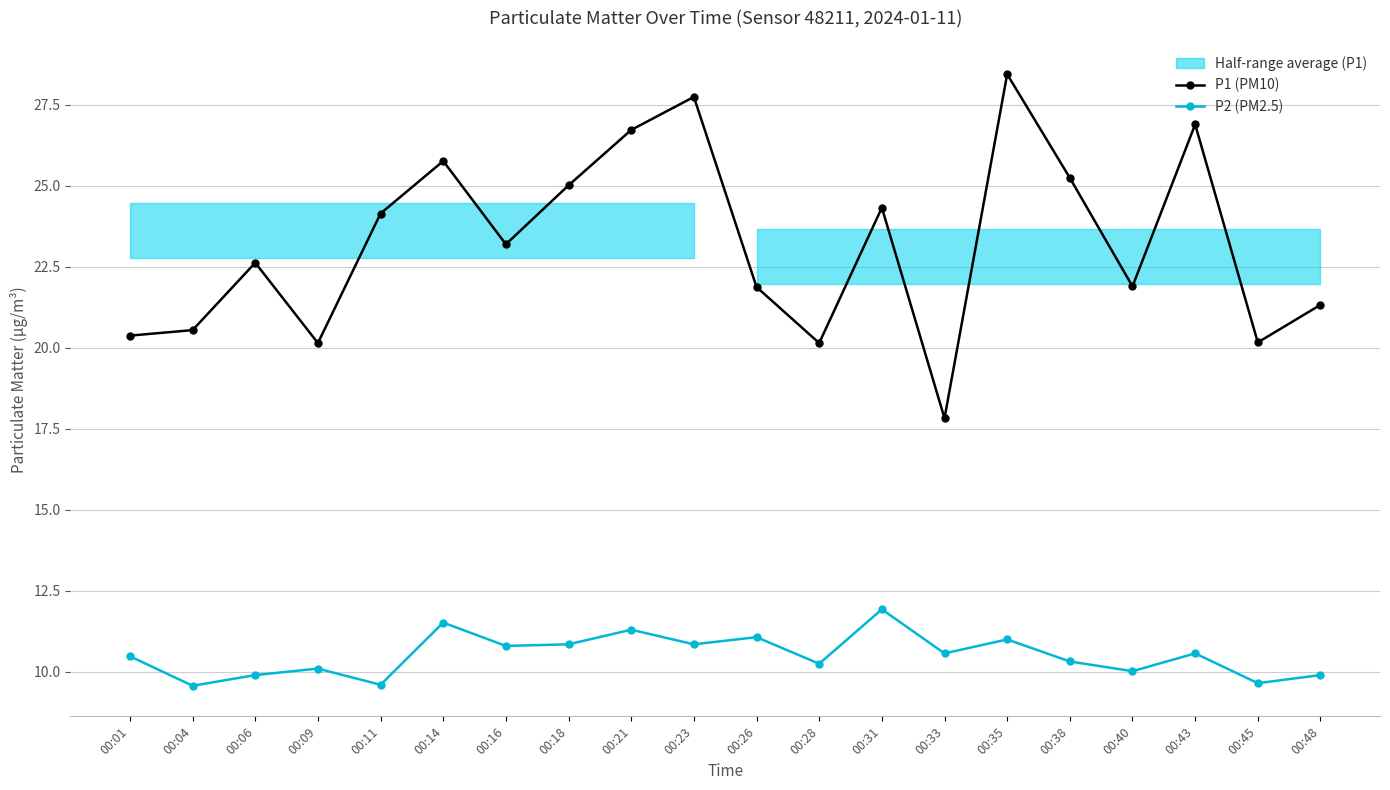

What is the value of the P2 (PM2.5) point at the 5th from the left?

9.6